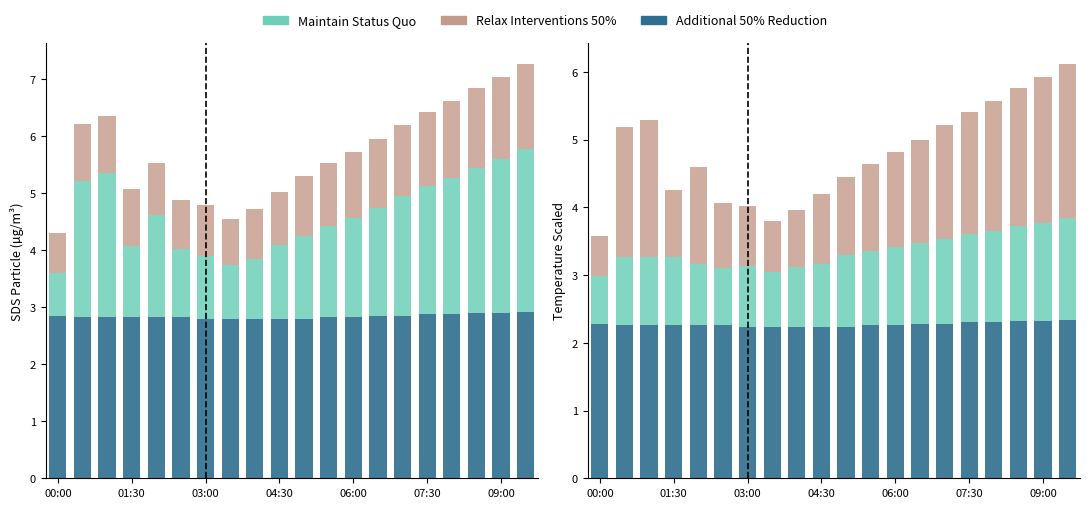

What is the difference between the maximum and minimum values in the Maintain Status Quo series?

0.8